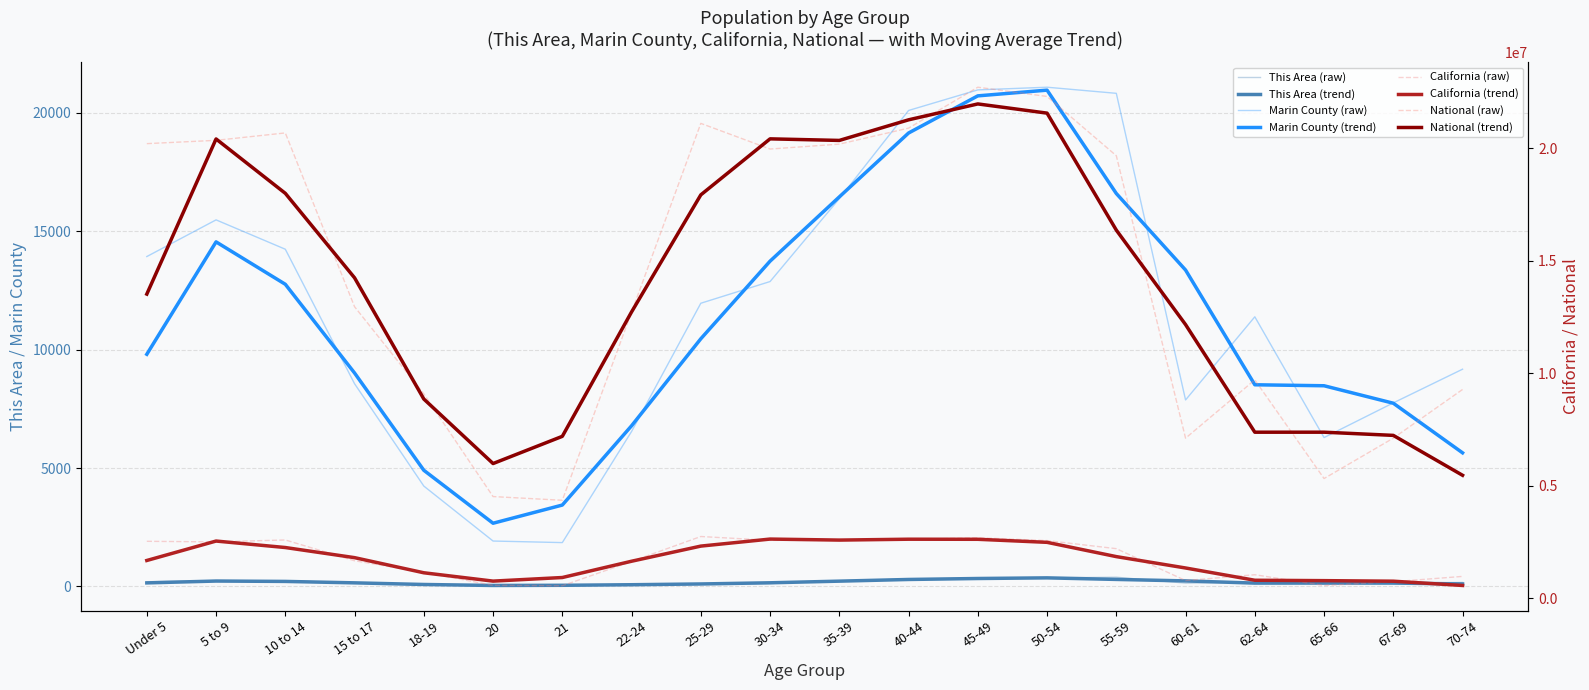

In California, how many points are lower than both neighbors (excluding endpoints)?

5